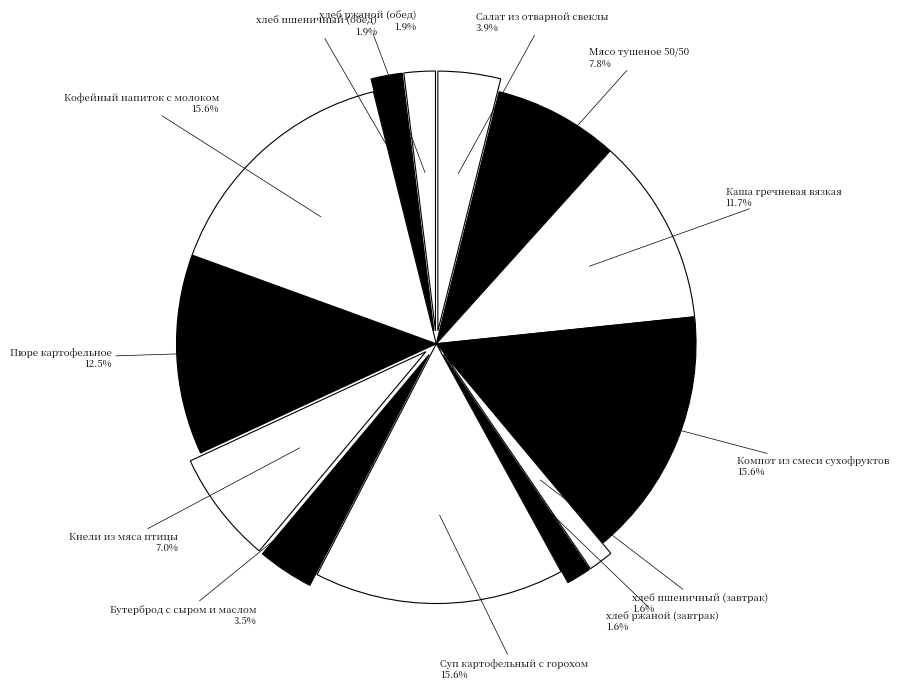

True or false: хлеб пшеничный (завтрак) accounts for 2% of the total.

True